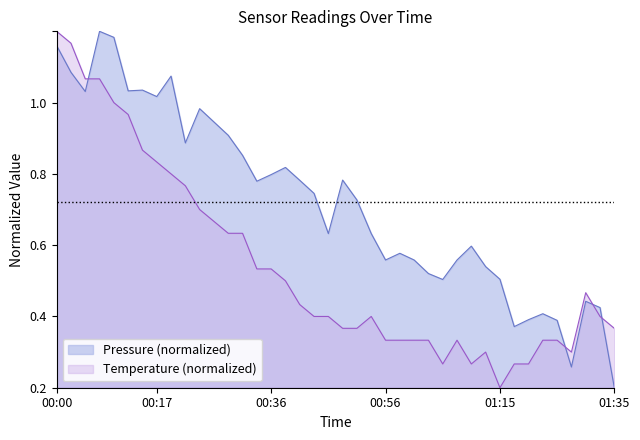

Reading left to right, list all the values displayed in this chart.

pressure: 00:00=1.0	00:02=0.9	00:05=0.8	00:07=1.0	00:09=1.0	00:12=0.8	00:14=0.8	00:17=0.8	00:19=0.9	00:22=0.7	00:24=0.8	00:26=0.7	00:29=0.7	00:31=0.7	00:34=0.6	00:36=0.6	00:39=0.6	00:41=0.6	00:43=0.5	00:46=0.4	00:48=0.6	00:51=0.5	00:53=0.4	00:56=0.4	00:58=0.4	01:00=0.4	01:03=0.3	01:05=0.3	01:08=0.4	01:10=0.4	01:13=0.3	01:15=0.3	01:17=0.2	01:20=0.2	01:22=0.2	01:25=0.2	01:27=0.1	01:30=0.2	01:32=0.2	01:35=0.0
temperature: 00:00=1.0	00:02=1.0	00:05=0.9	00:07=0.9	00:09=0.8	00:12=0.8	00:14=0.7	00:17=0.6	00:19=0.6	00:22=0.6	00:24=0.5	00:26=0.5	00:29=0.4	00:31=0.4	00:34=0.3	00:36=0.3	00:39=0.3	00:41=0.2	00:43=0.2	00:46=0.2	00:48=0.2	00:51=0.2	00:53=0.2	00:56=0.1	00:58=0.1	01:00=0.1	01:03=0.1	01:05=0.1	01:08=0.1	01:10=0.1	01:13=0.1	01:15=0.0	01:17=0.1	01:20=0.1	01:22=0.1	01:25=0.1	01:27=0.1	01:30=0.3	01:32=0.2	01:35=0.2